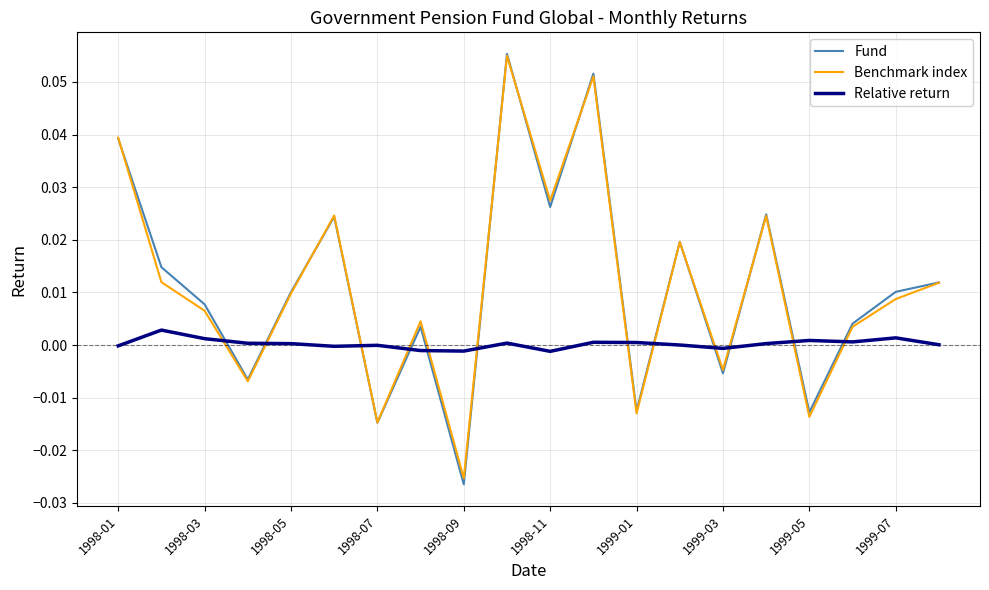

Which series has the widest spread of values?

Fund